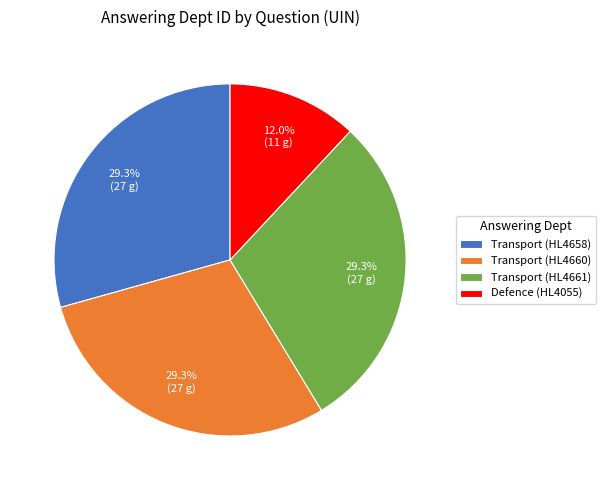

To the nearest percent, what portion does Transport (HL4660) represent?

29%